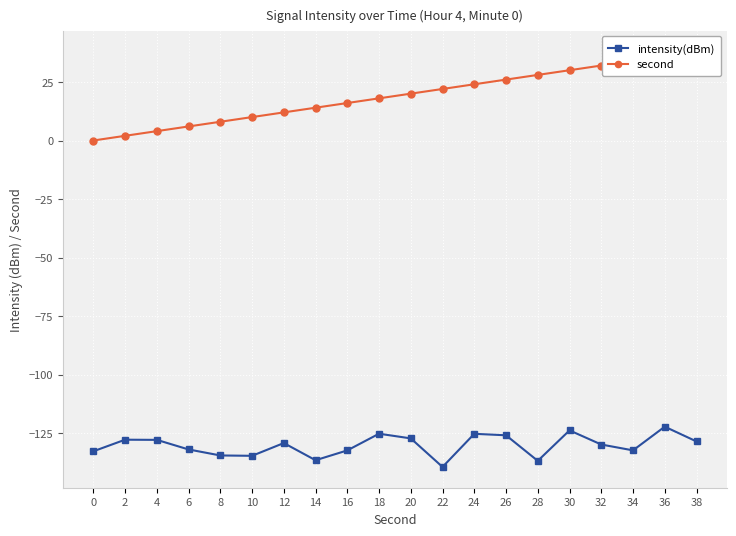

Read the second value at 34.

34.0